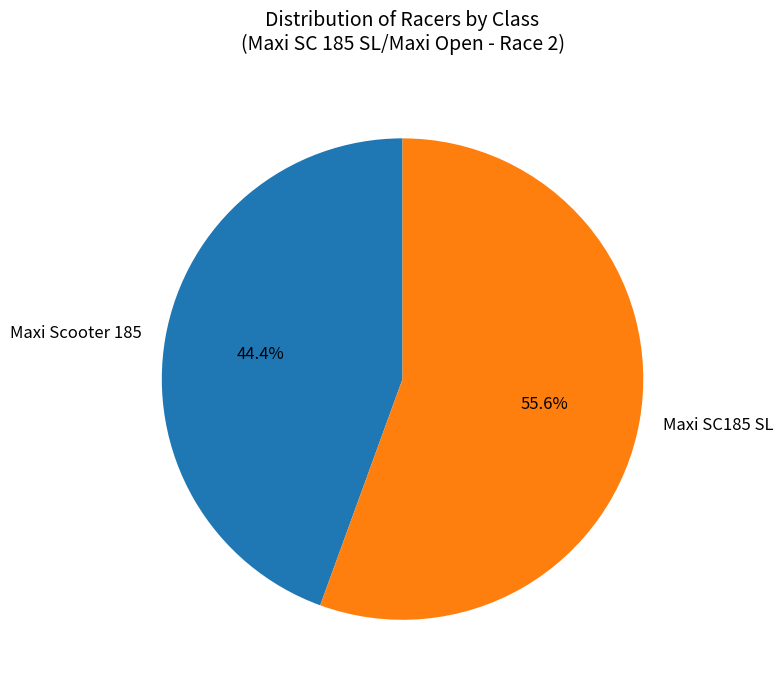

What is the smallest slice in the pie chart?

Maxi Scooter 185